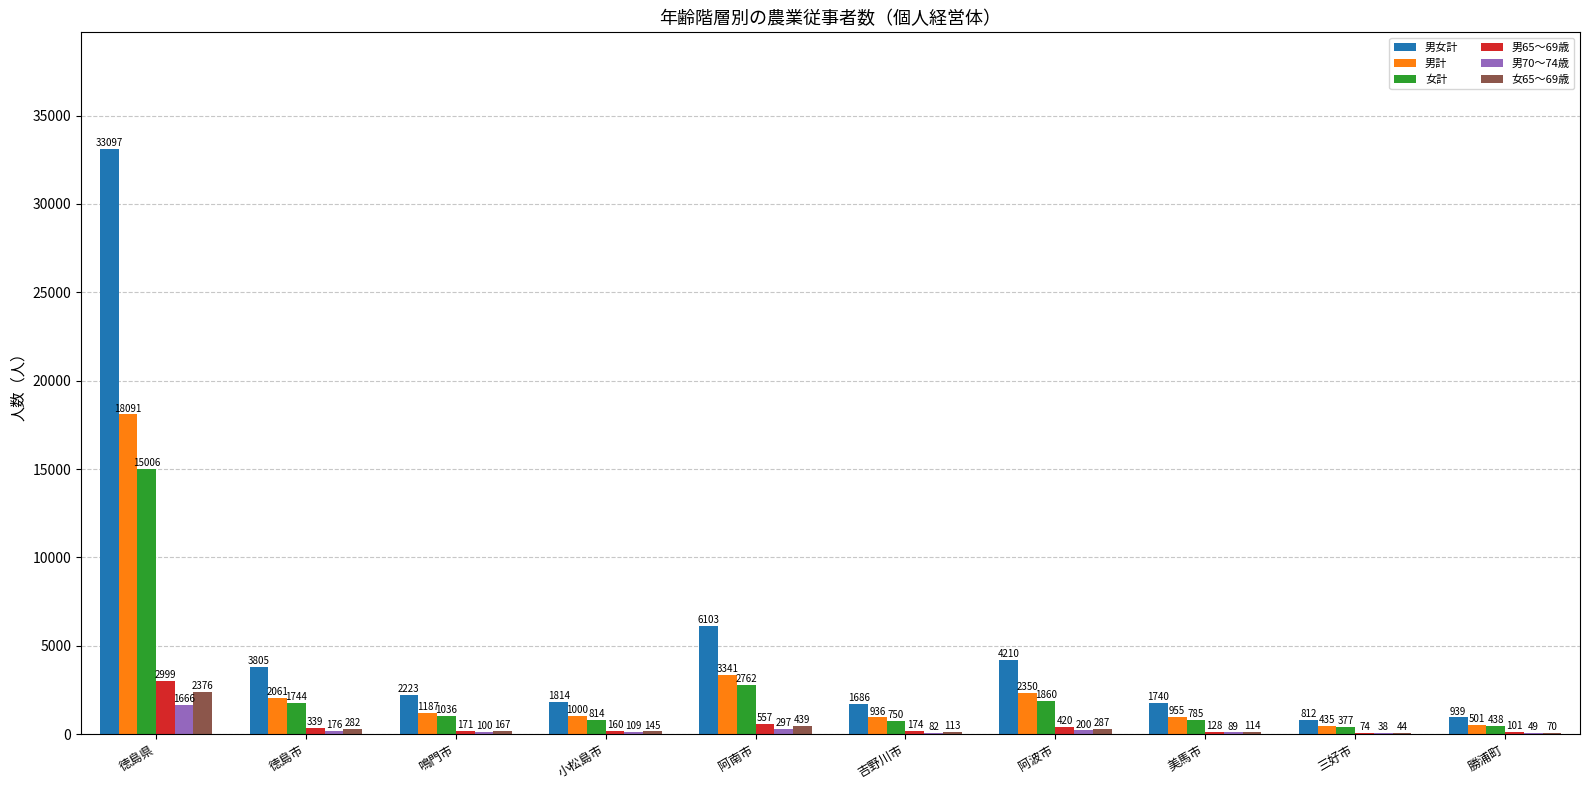

The 女計 series shows 785 at 美馬市. True or false?

True